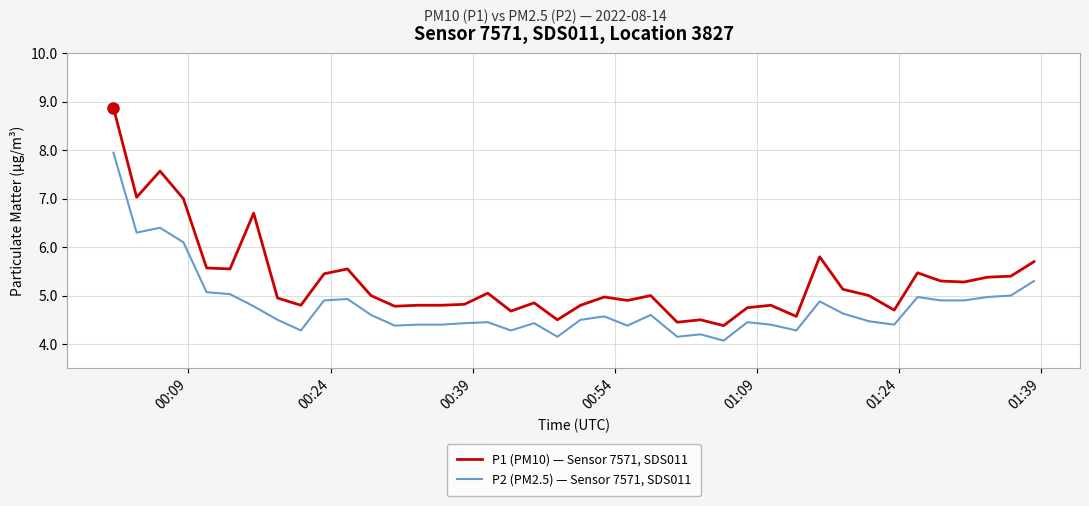

What is the minimum value shown in the chart?

4.1